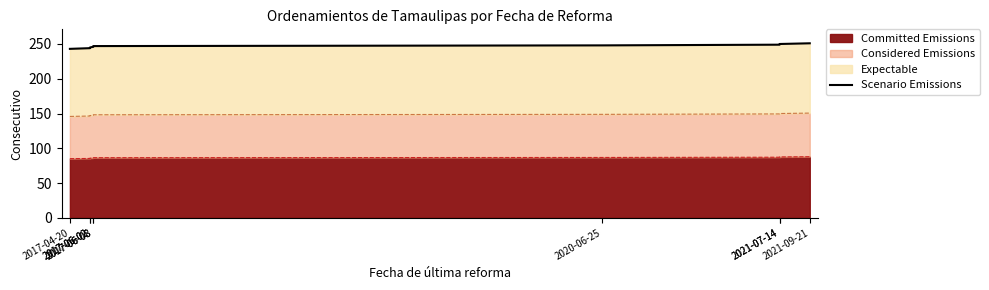

Rank the categories by value from highest to lowest.

2021-09-21, 2021-07-14, 2021-07-14, 2020-06-25, 2017-06-08, 2017-06-08, 2017-06-02, 2017-06-02, 2017-04-20